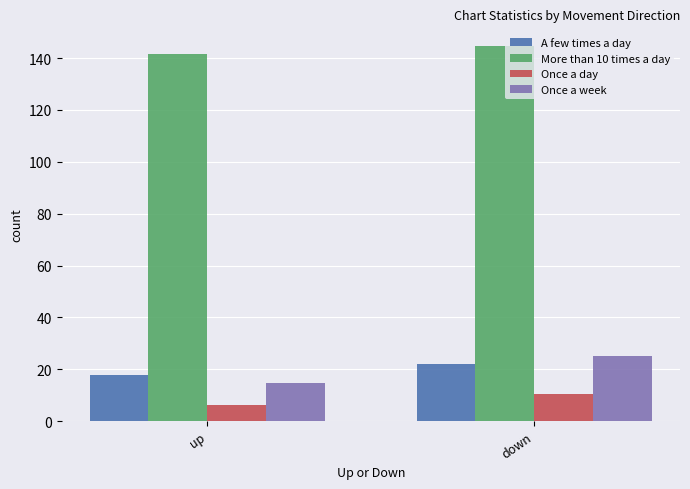

At how many categories does at least one series exceed 26?

2